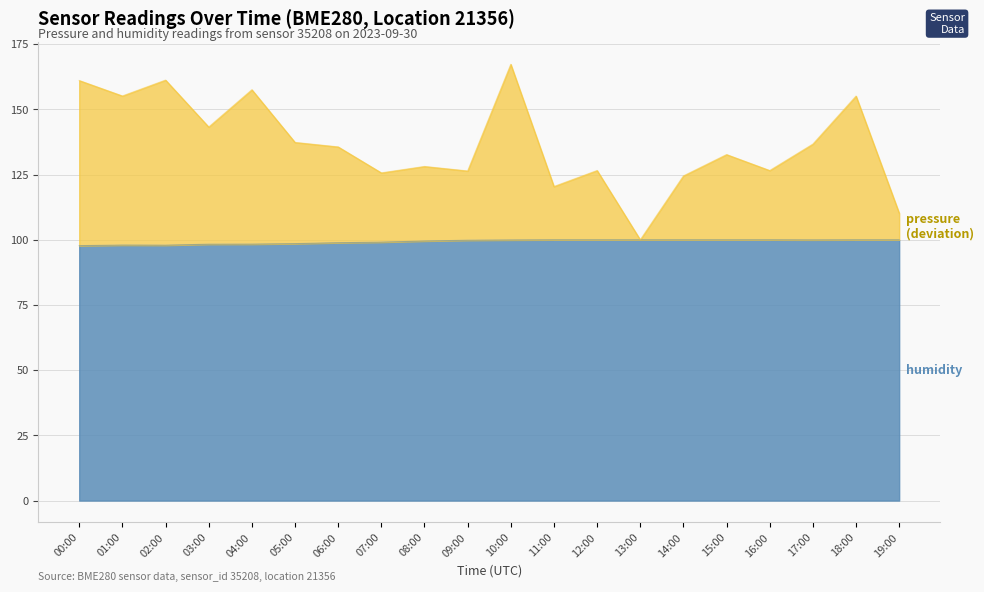

What are all the series names shown in the legend?

pressure, humidity